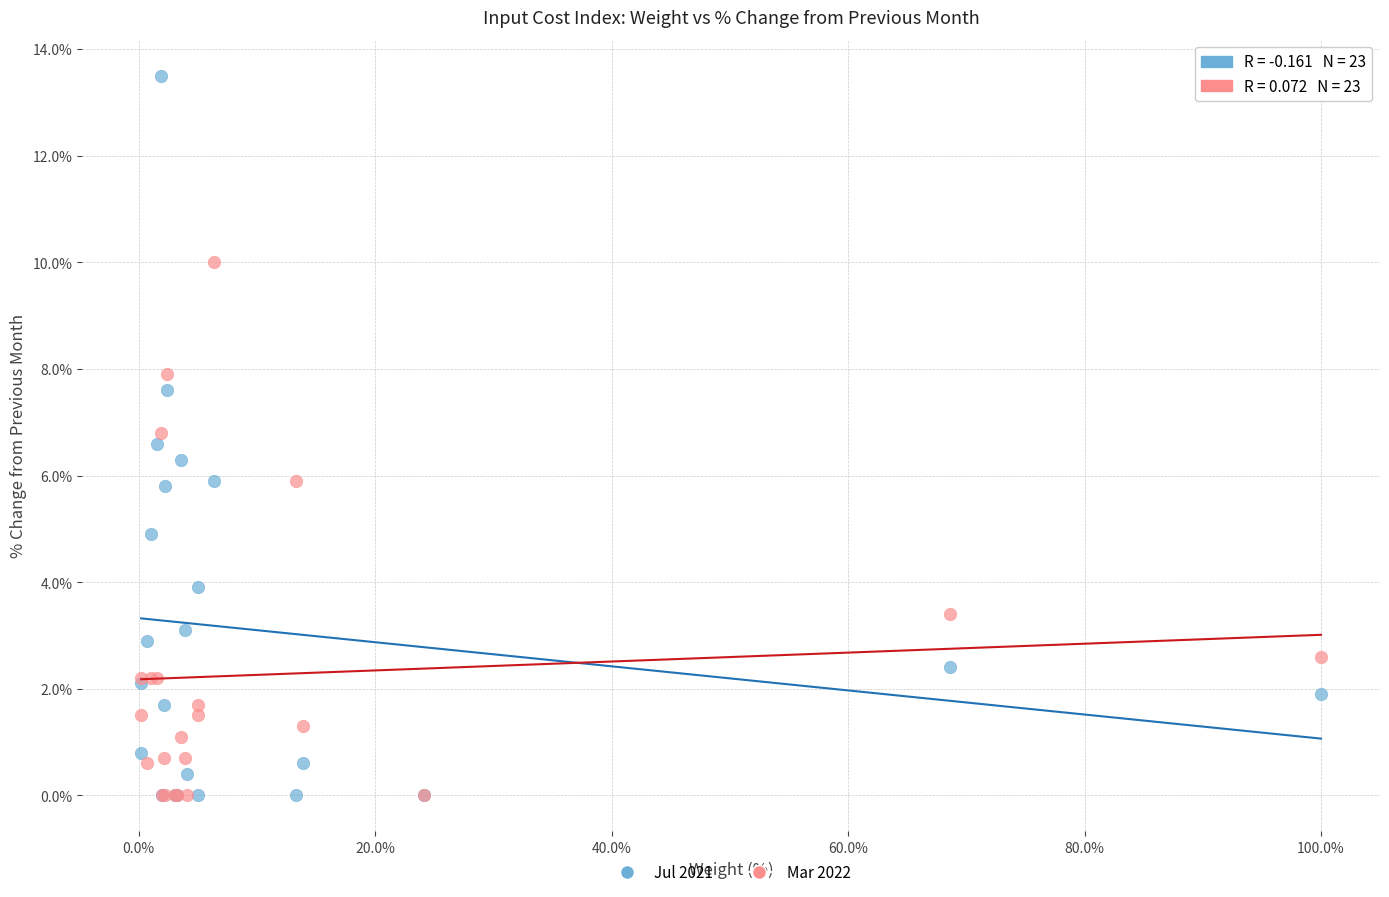

What are all the series names shown in the legend?

Jul 2021, Mar 2022